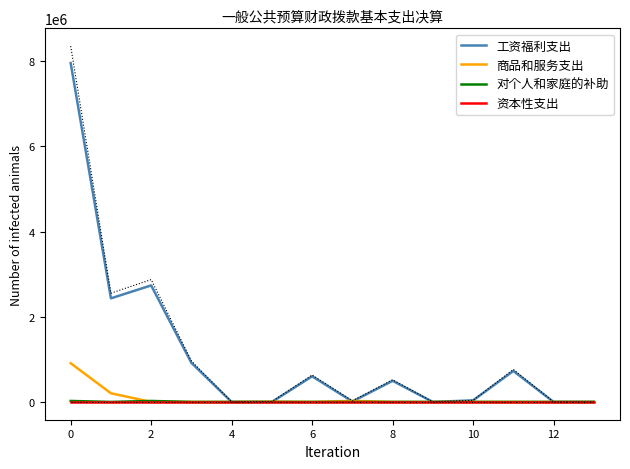

True or false: 工资福利支出 and 商品和服务支出 cross at least once.

True